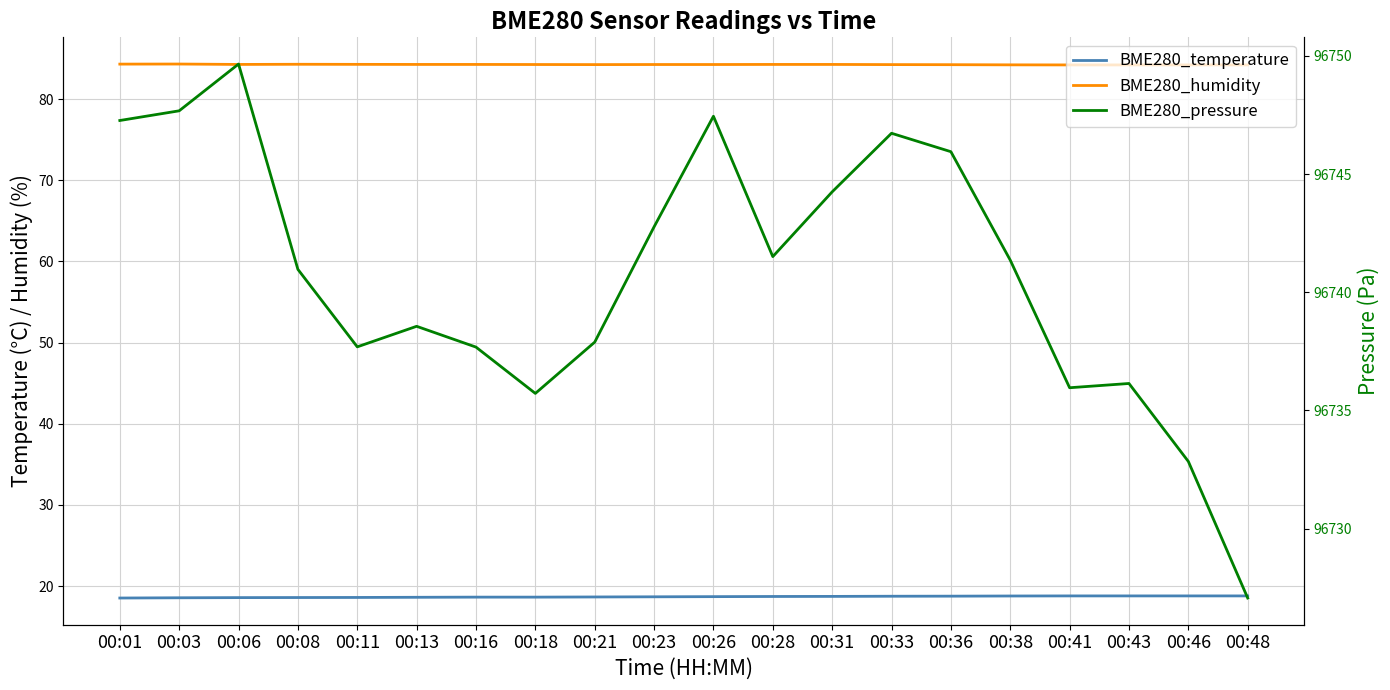

What is the difference between the maximum and minimum values in the BME280_pressure series?

22.6